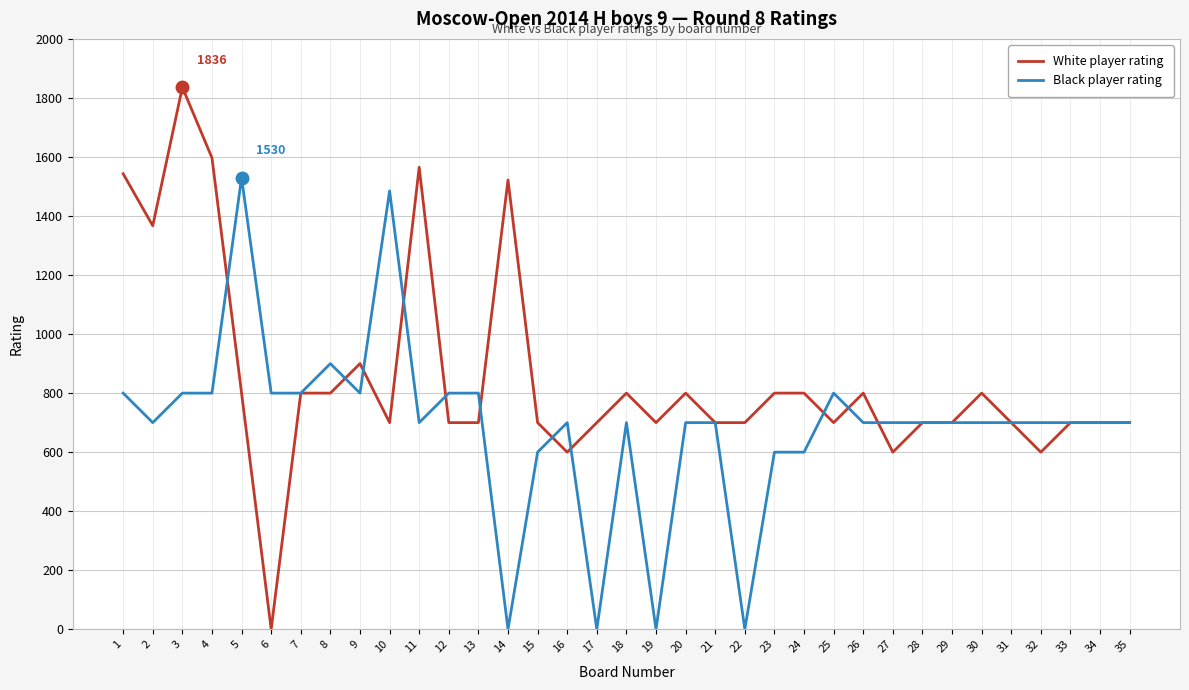

Reading right to left, extract all data points from this chart.

White player rating: 35=700	34=700	33=700	32=600	31=700	30=800	29=700	28=700	27=600	26=800	25=700	24=800	23=800	22=700	21=700	20=800	19=700	18=800	17=700	16=600	15=700	14=1522	13=700	12=700	11=1565	10=700	9=900	8=800	7=800	6=0	5=800	4=1597	3=1836	2=1367	1=1543
Black player rating: 35=700	34=700	33=700	32=700	31=700	30=700	29=700	28=700	27=700	26=700	25=800	24=600	23=600	22=0	21=700	20=700	19=0	18=700	17=0	16=700	15=600	14=0	13=800	12=800	11=700	10=1485	9=800	8=900	7=800	6=800	5=1530	4=800	3=800	2=700	1=800